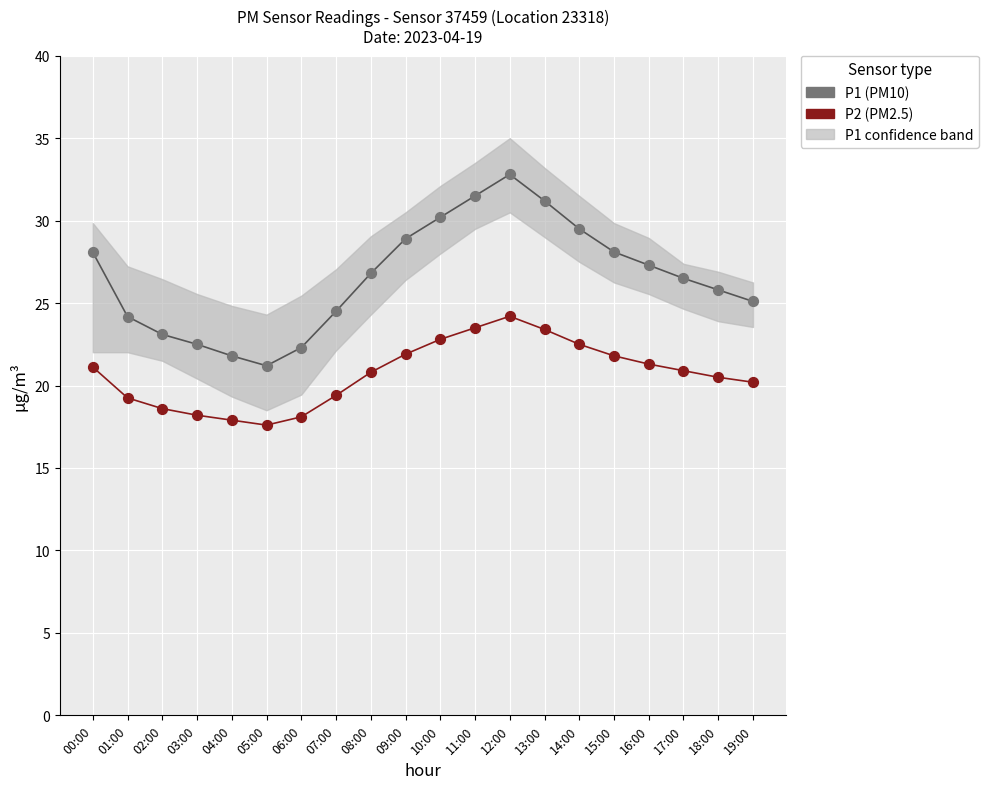

Which series reaches the minimum Y coordinate?

P2 (PM2.5)